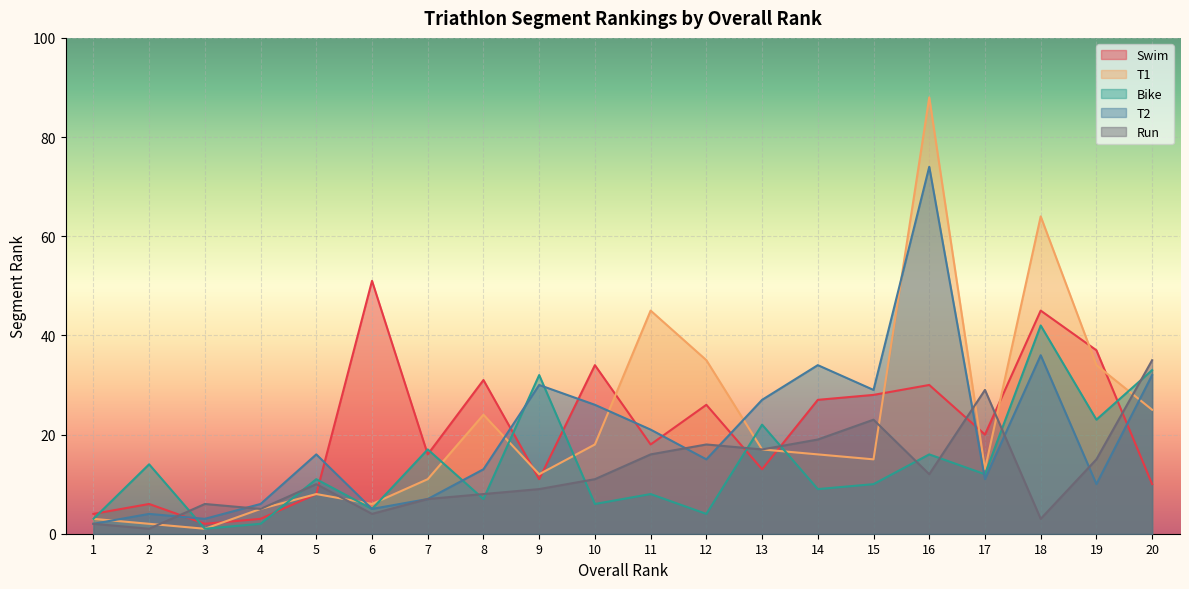

Which has a higher value, 13 or 17?

17